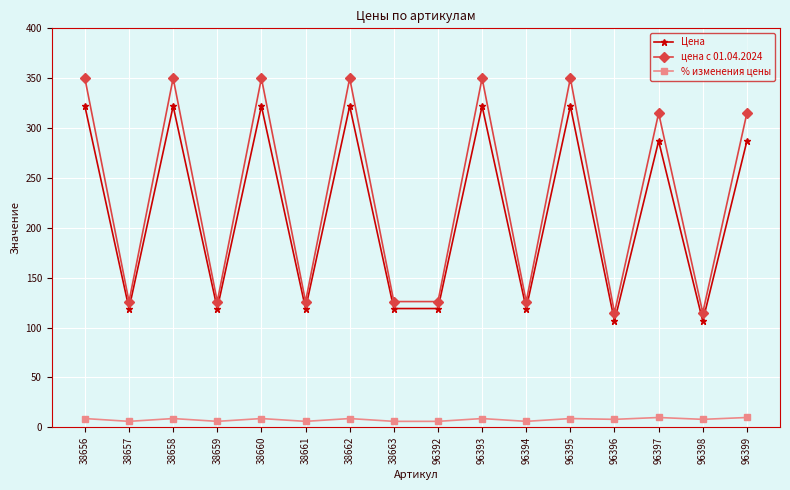

Is this an area chart (filled region under the line)?

No